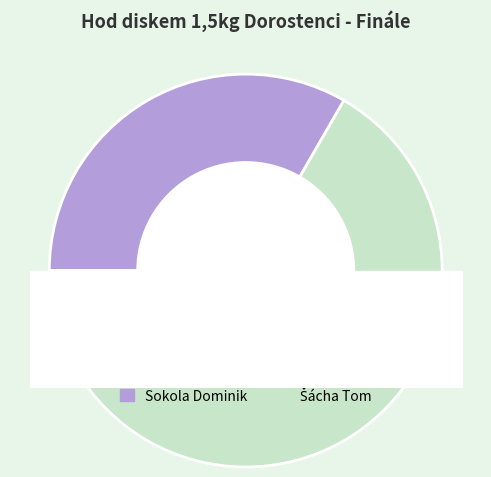

What percentage is NOT represented by Sokola Dominik?

66.7%